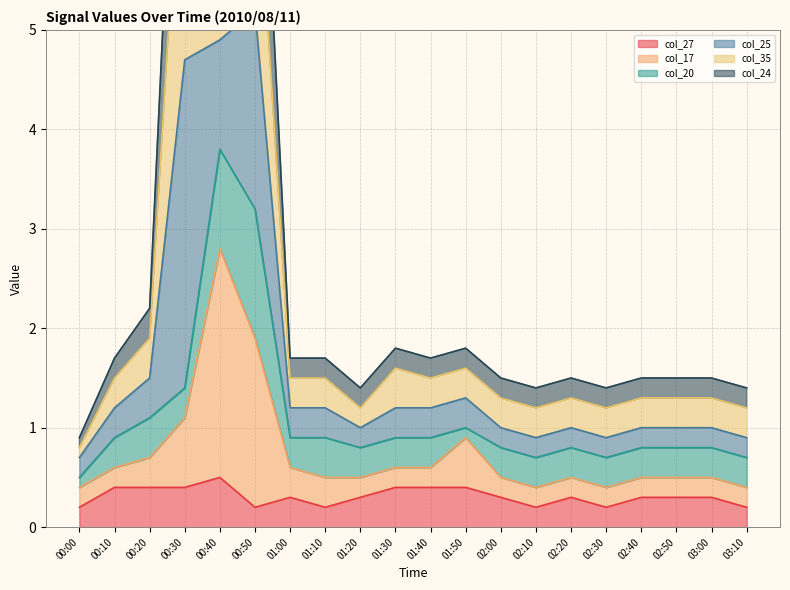

The col_27 series shows 0.5 at 01:00. True or false?

False